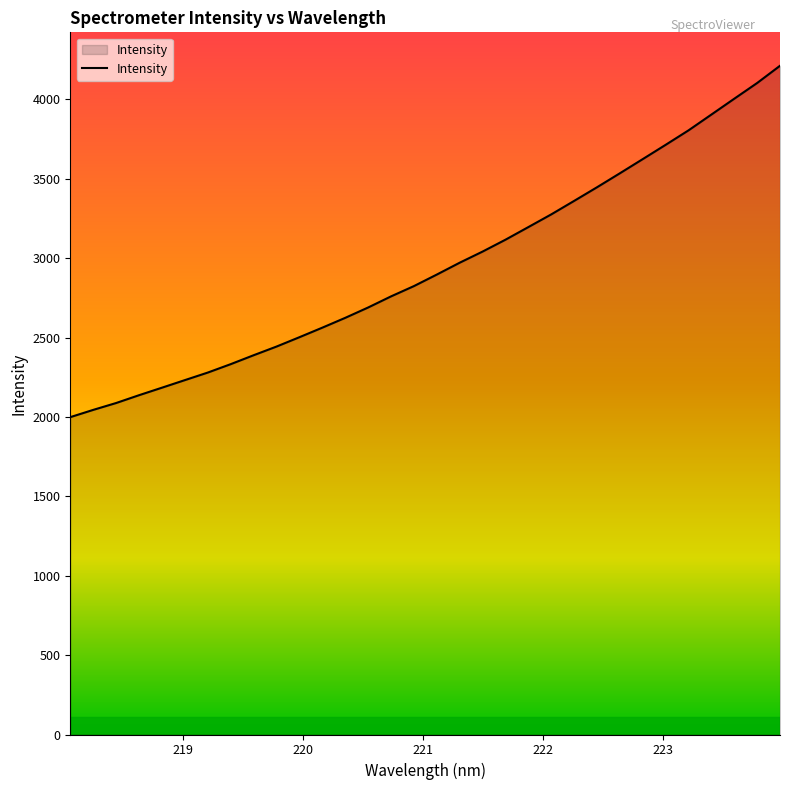

What is the difference between the second highest and second lowest values?

2058.9